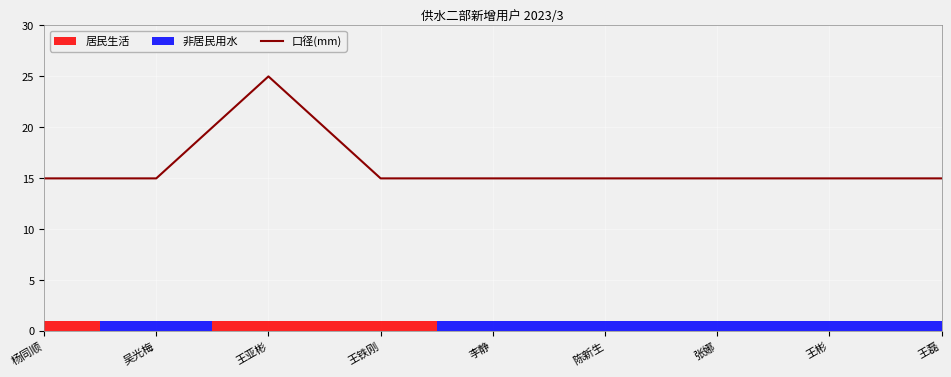

Approximately how many times larger is the value at 王铁刚 compared to 王彬?

1.0